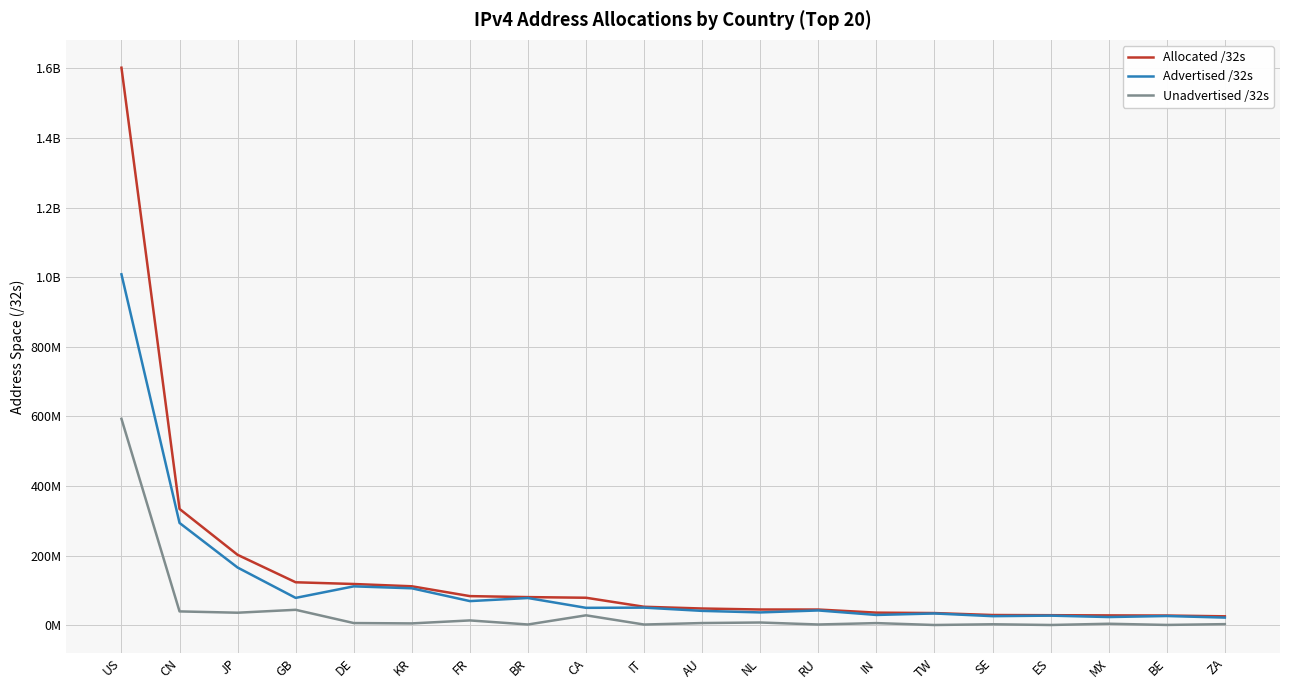

True or false: Allocated /32s has more than 2 points higher than both neighbors.

False